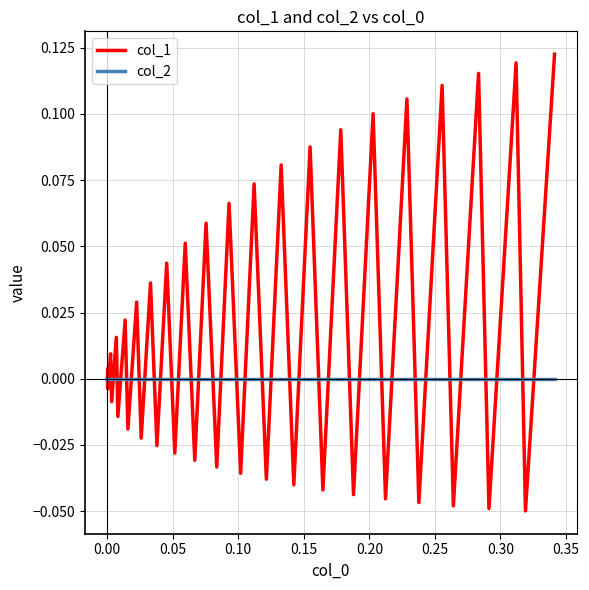

Which series has the largest range (max minus min)?

col_1